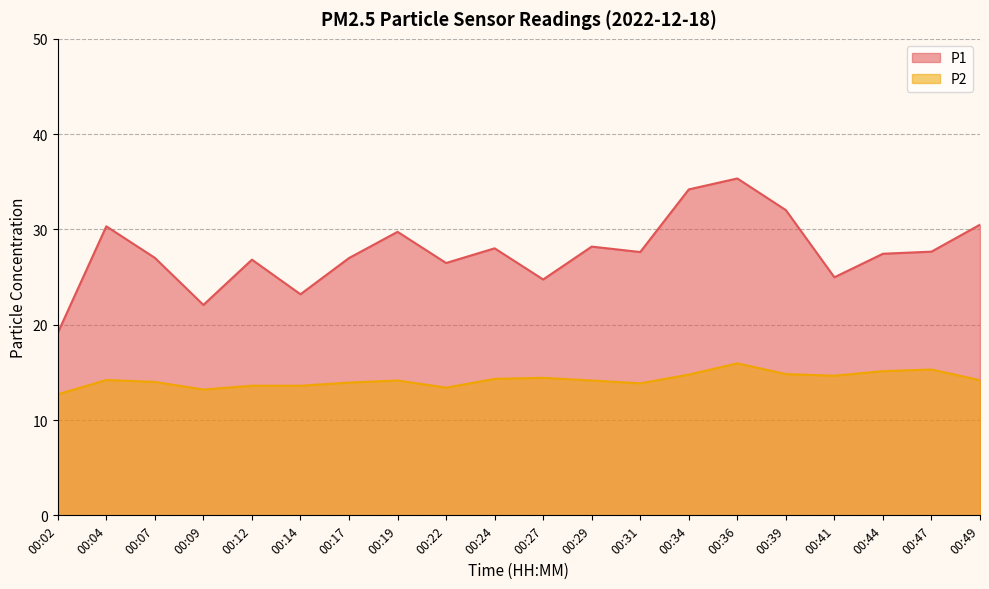

What is the sum of the P1 values at 00:27 and 00:22?

51.2